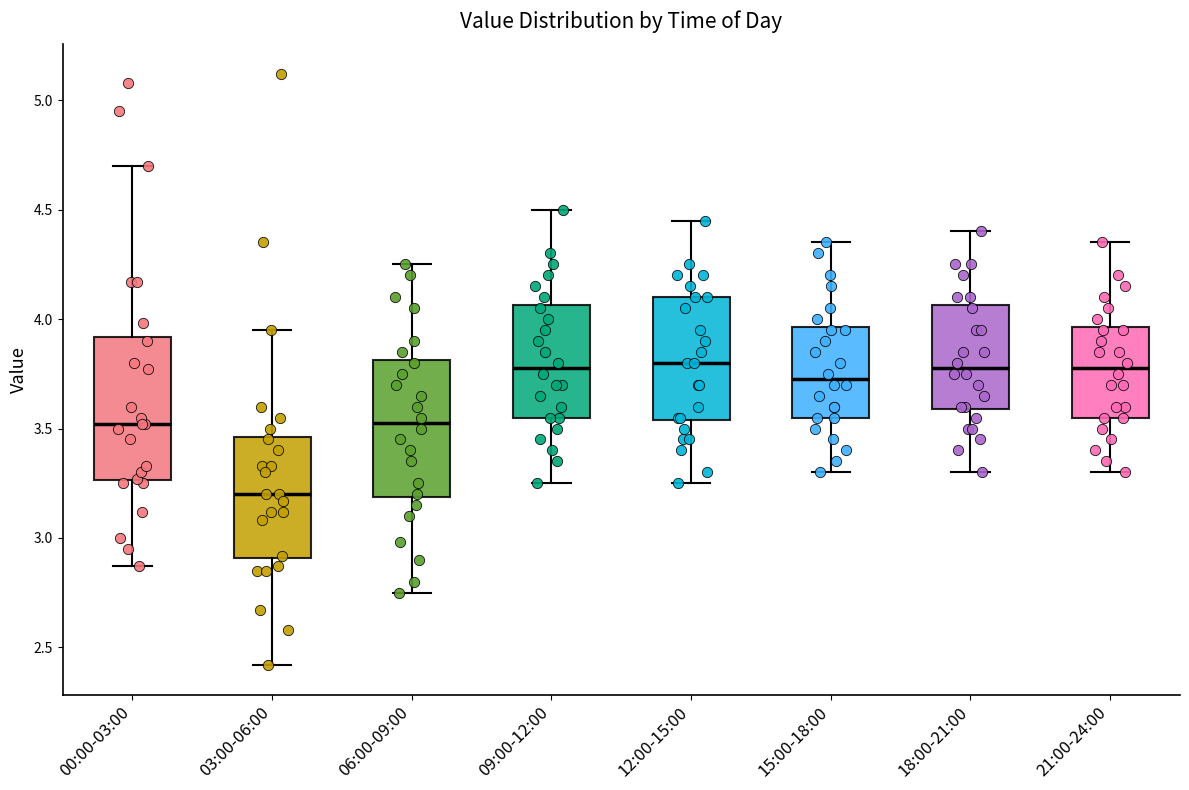

Where does the median line of the box for 21:00-24:00 sit on the y-axis? The values are not printed on the chart, so give them approximately, as read against the axis.

3.80